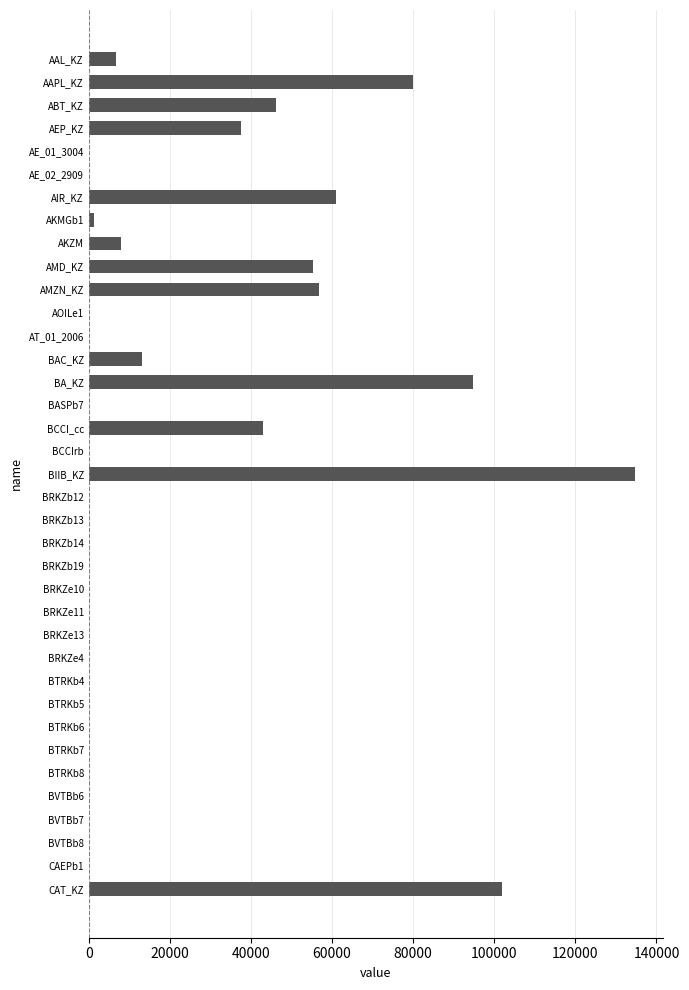

Count the number of data series in this chart.

1